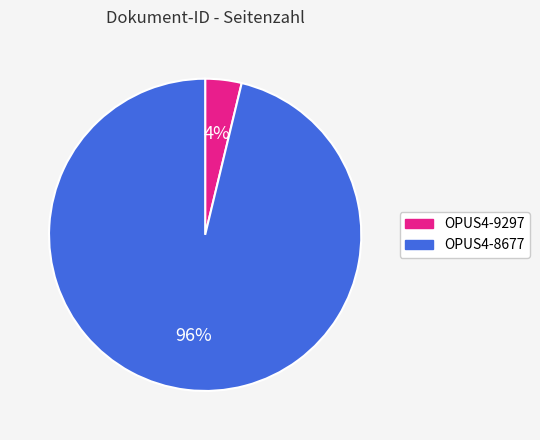

What percentage is the OPUS4-8677 slice, to the nearest percent?

96%